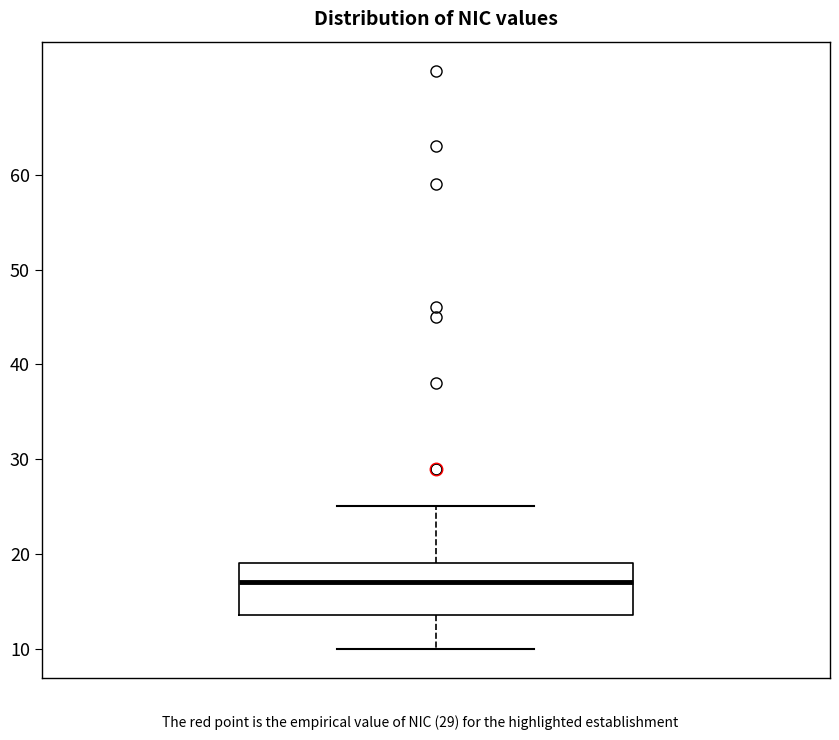

Read this box plot against the y-axis: the position of the median line, the range covered by the box, and the ends of both whiskers. The values are not printed on the chart, so give them approximately, as read against the axis.

median 17, box 14 to 19, whiskers 10 to 25